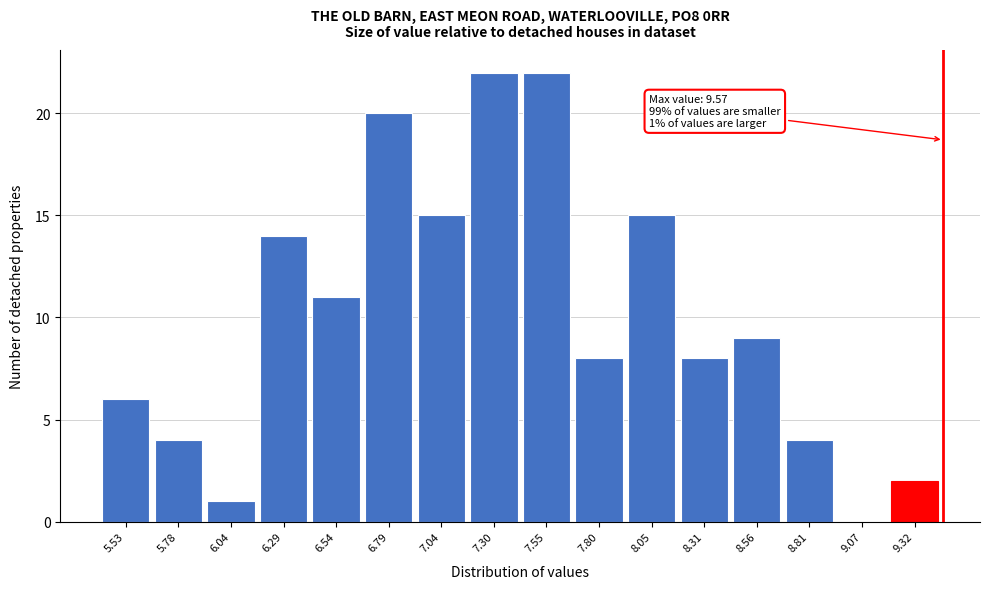

Reading left to right, list all the values displayed in this chart.

5.53=6	5.78=4	6.04=1	6.29=14	6.54=11	6.79=20	7.04=15	7.30=22	7.55=22	7.80=8	8.05=15	8.31=8	8.56=9	8.81=4	9.07=0	9.32=2